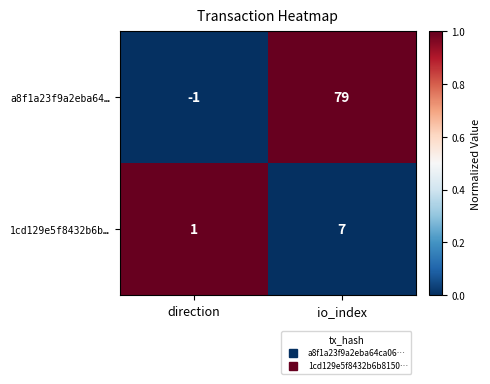

Count the number of data series in this chart.

2